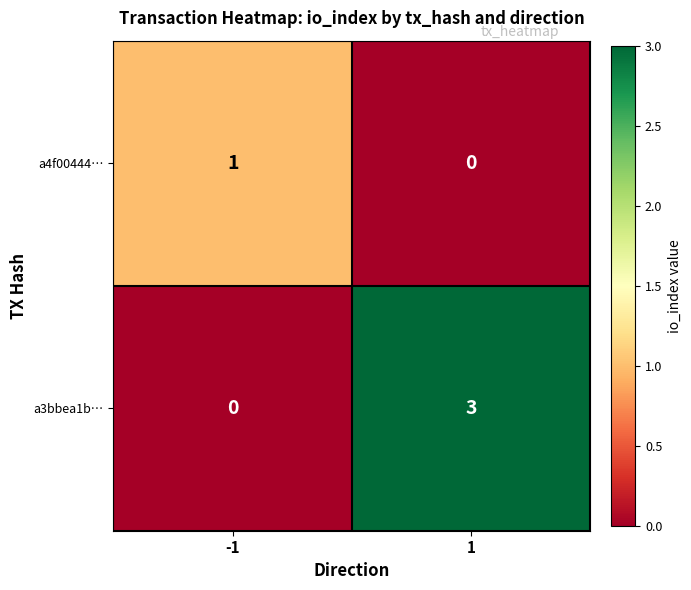

What is the greatest value displayed?

3